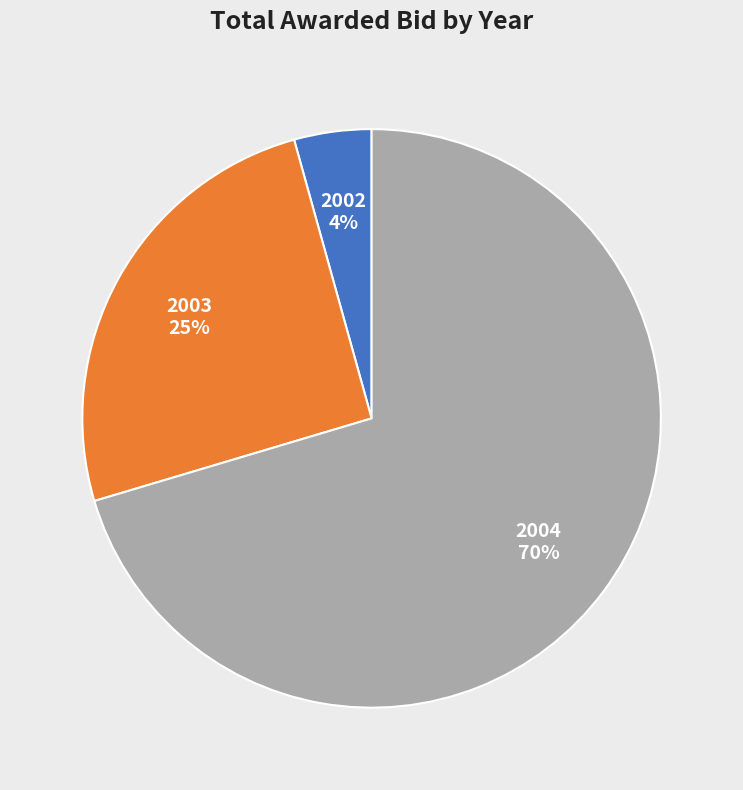

Is the sum of 2002 and 2003 greater than half?

No